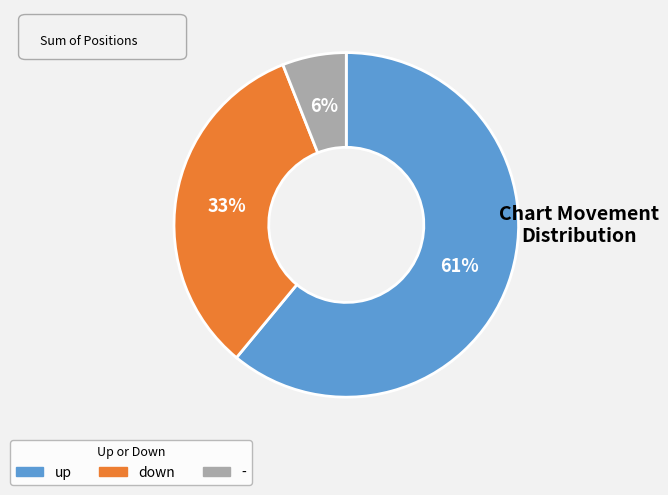

To the nearest percent, what is the difference between the largest and smallest slice percentages?

55%